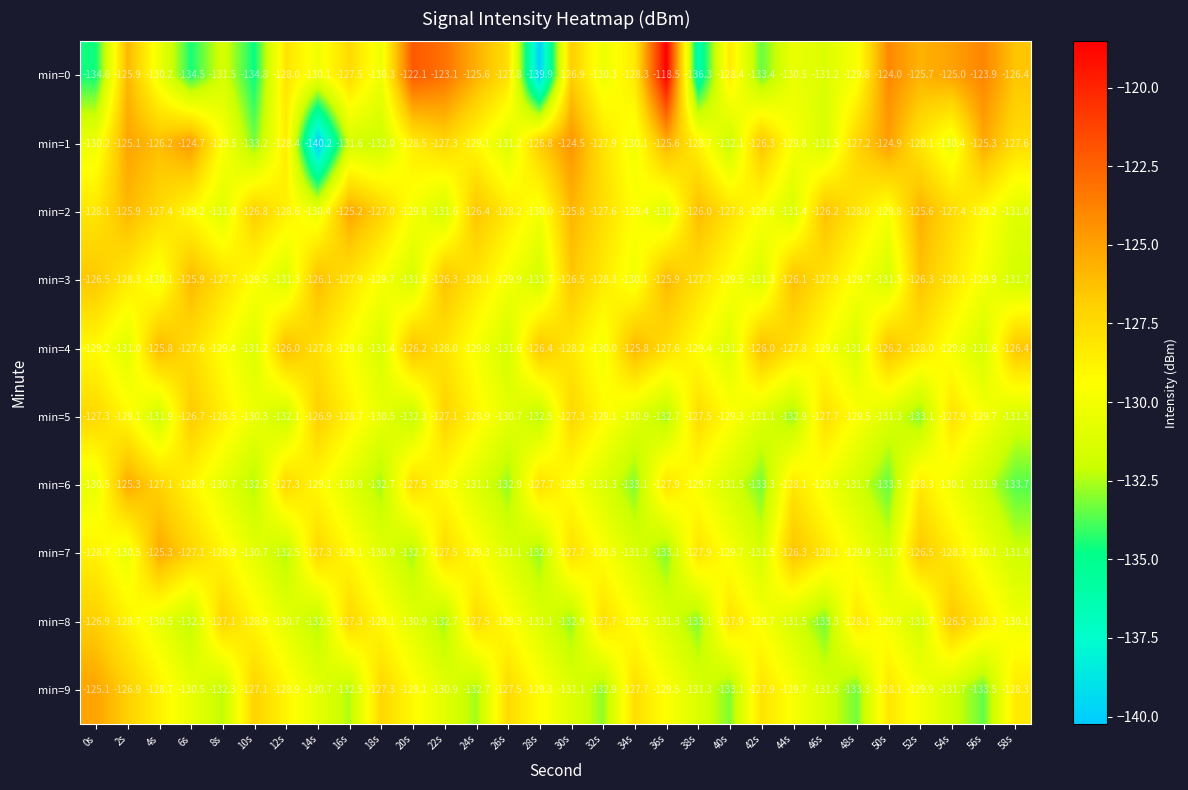

How many categories are shown in the chart?

30